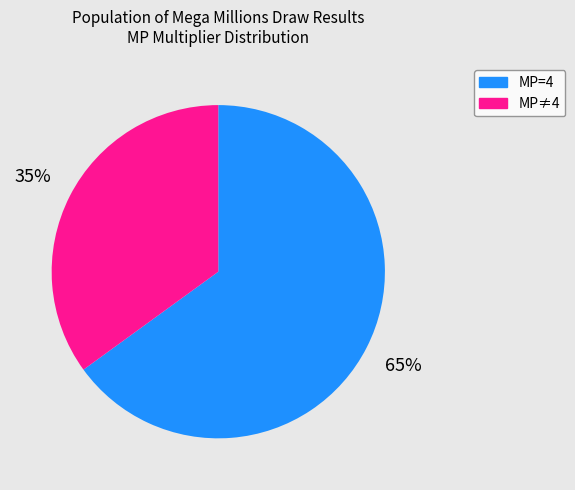

How many segments does this pie chart have?

2